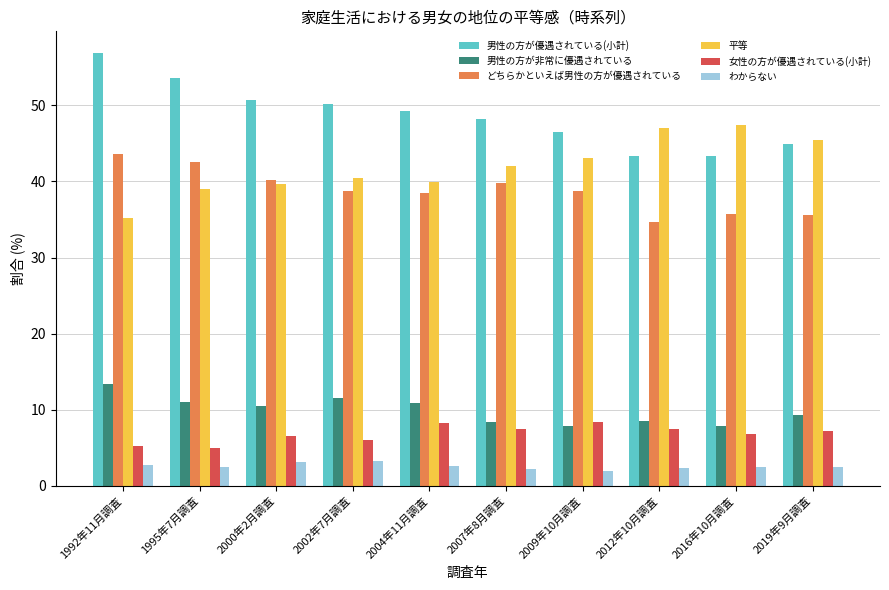

True or false: 男性の方が非常に優遇されている has a value of 11.0 at 1995年7月調査.

True